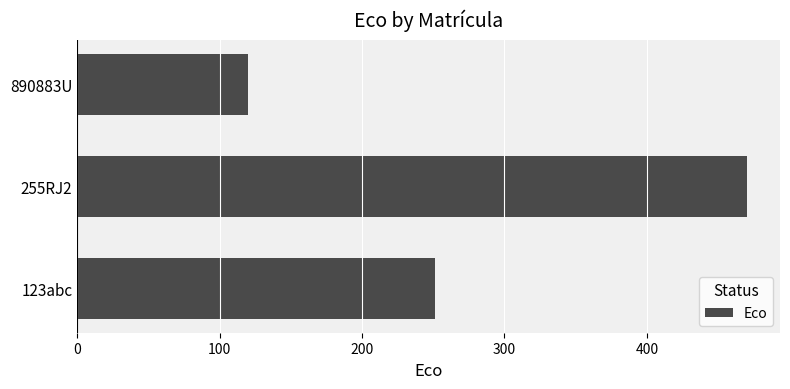

Are the bars horizontal?

Yes